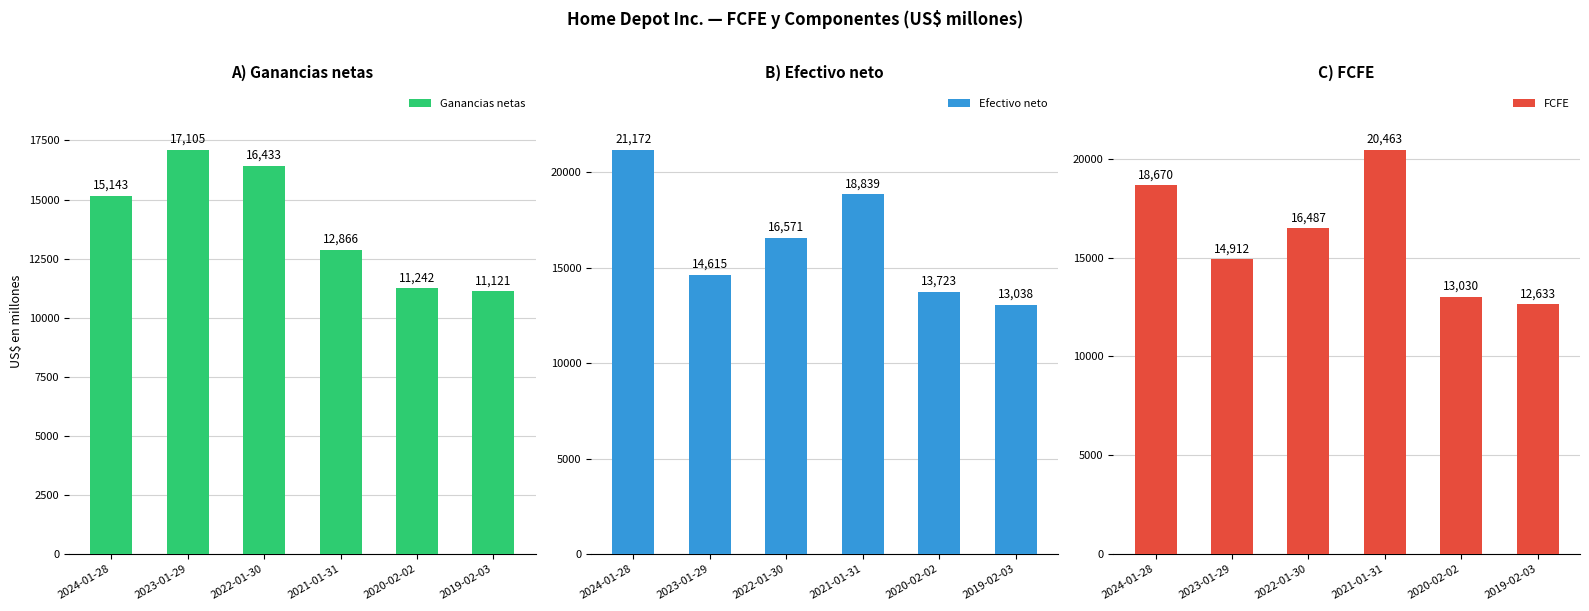

How many values in the Efectivo neto series are below 16571?

3